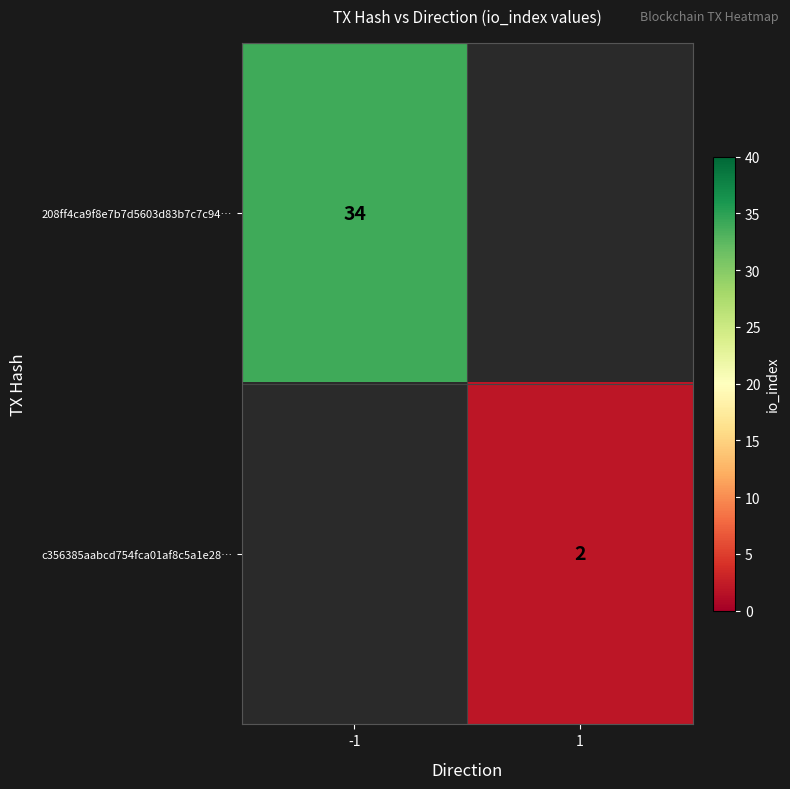

The c356385aabcd754fca01af8c5a1e28… series shows 1 at 1. True or false?

False